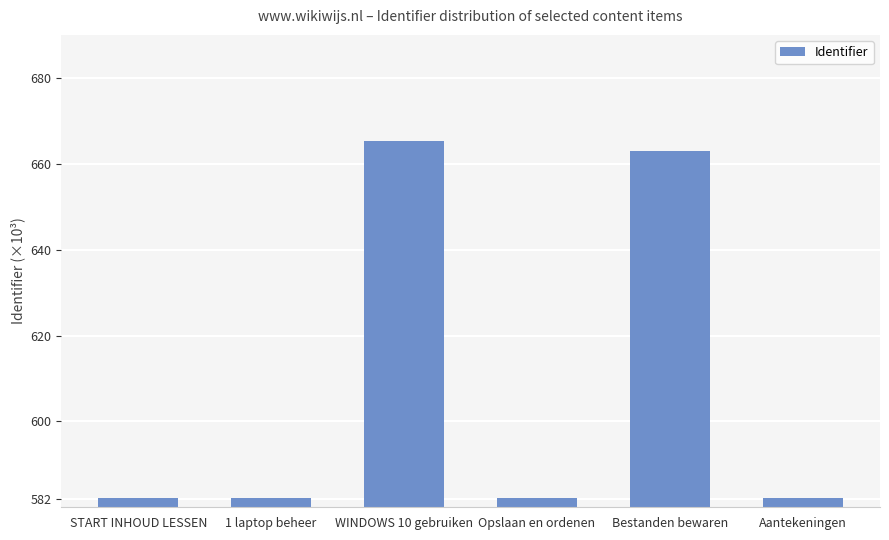

What position from the left is Bestanden bewaren?

5